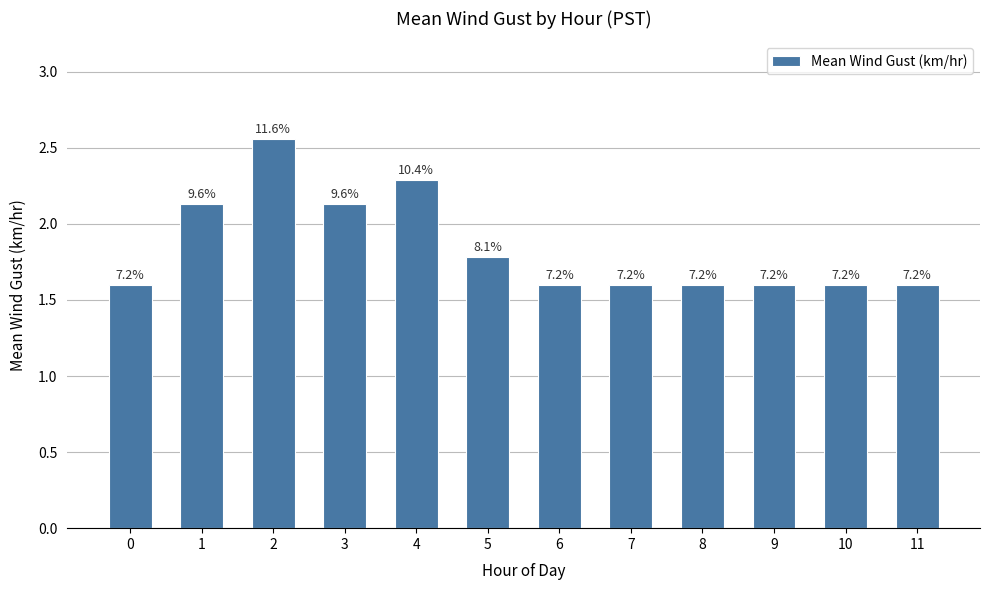

List the labels in order of value, smallest first.

0, 6, 7, 8, 9, 10, 11, 5, 1, 3, 4, 2